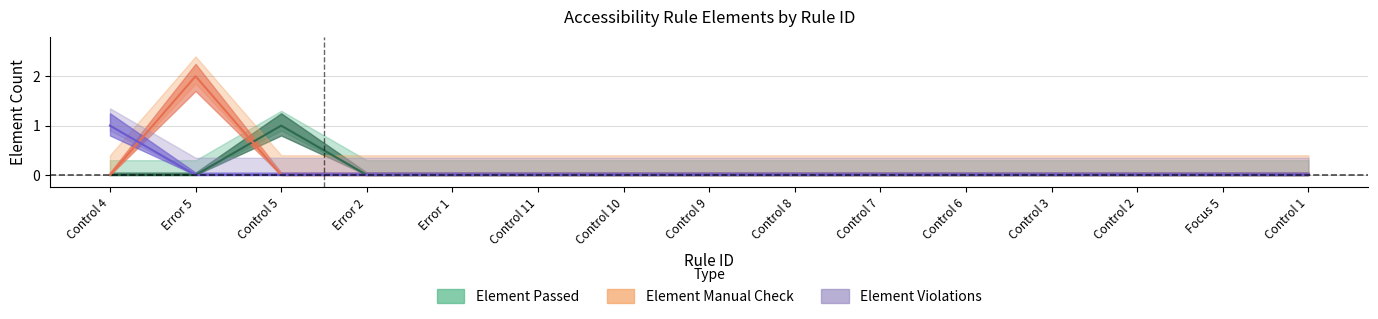

The value of Element Violations at Control 9 is 1. True or false?

False